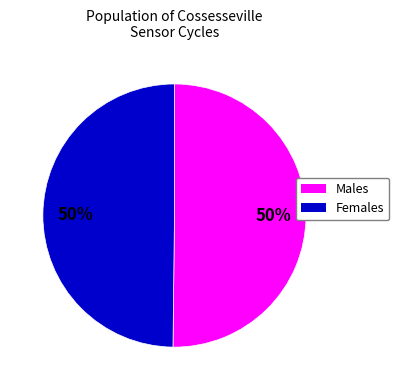

To the nearest percent, what is the average slice percentage?

50%